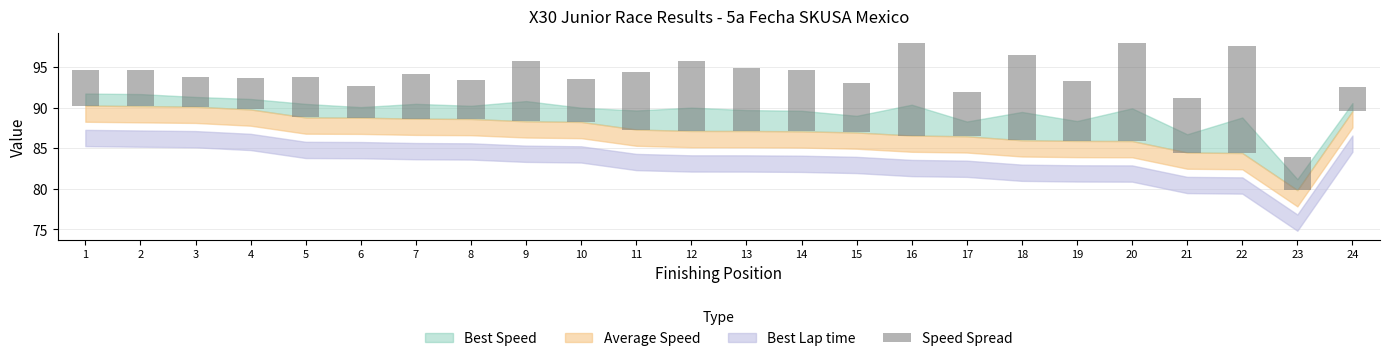

The chart shows a value of 0.8 at 3. True or false?

False